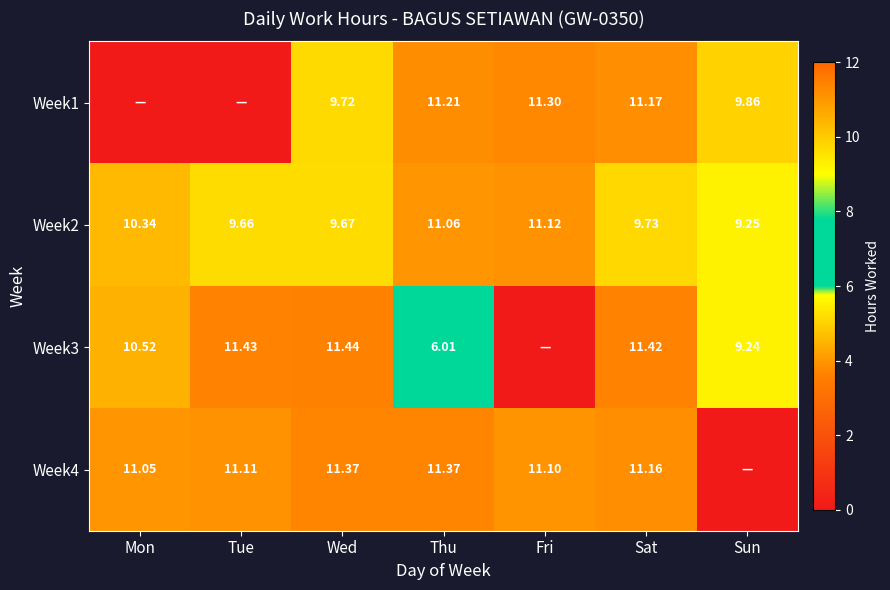

Where is Week2 nearest to the value 10?

Sat